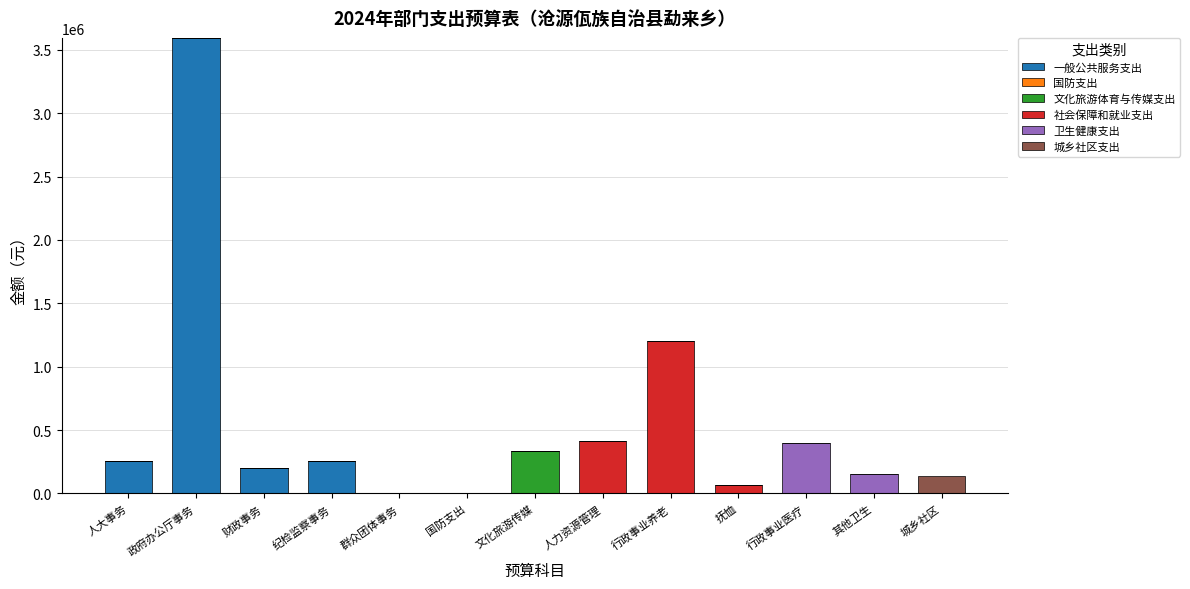

At which category is the sum across all series the highest?

政府办公厅事务